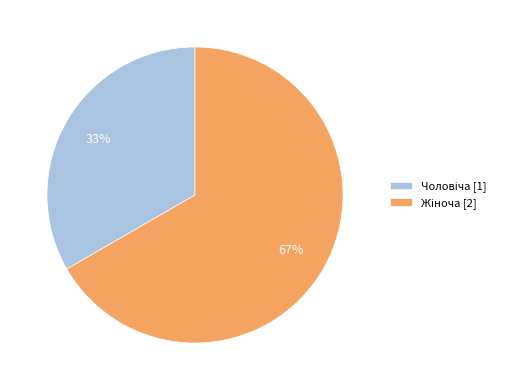

To the nearest percent, what is the average slice percentage?

50%